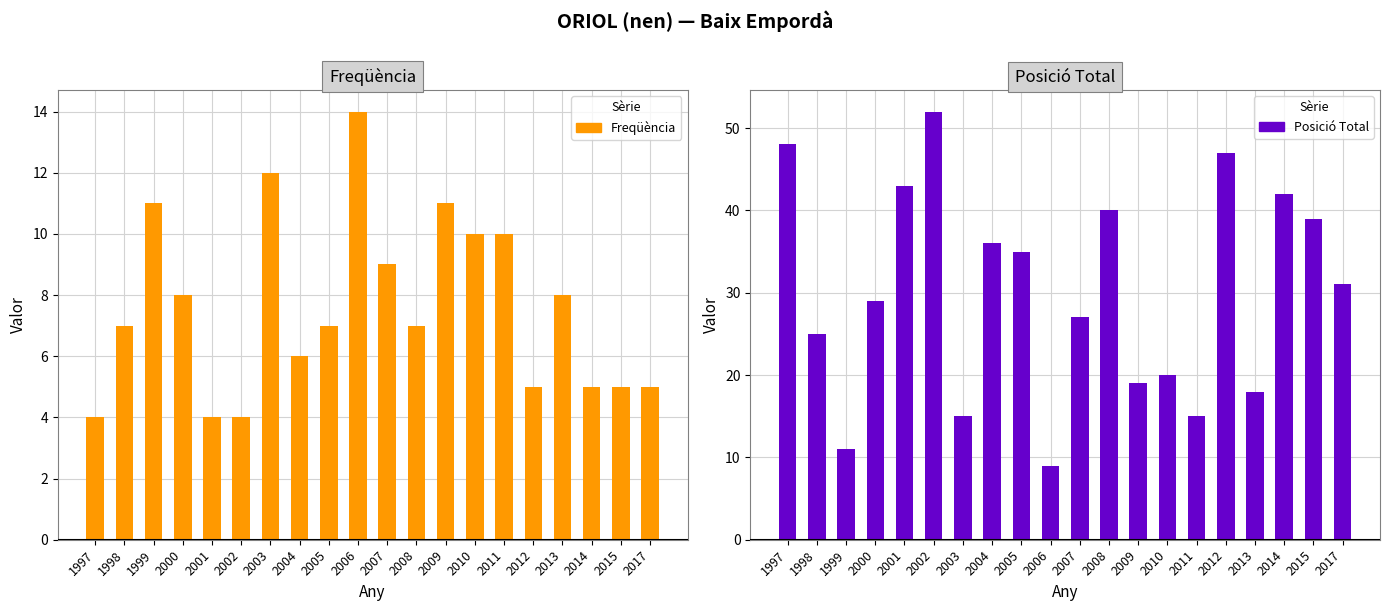

How many series are shown in this chart?

2